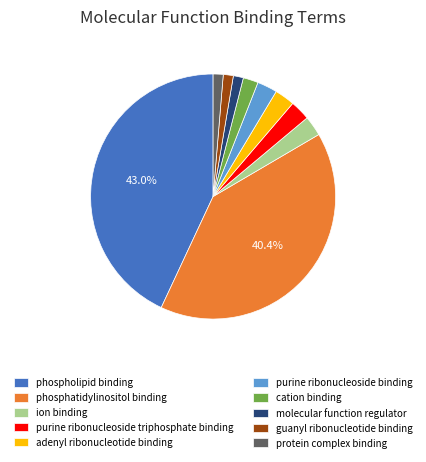

Do protein complex binding and purine ribonucleoside triphosphate binding together represent more than half of the pie?

No